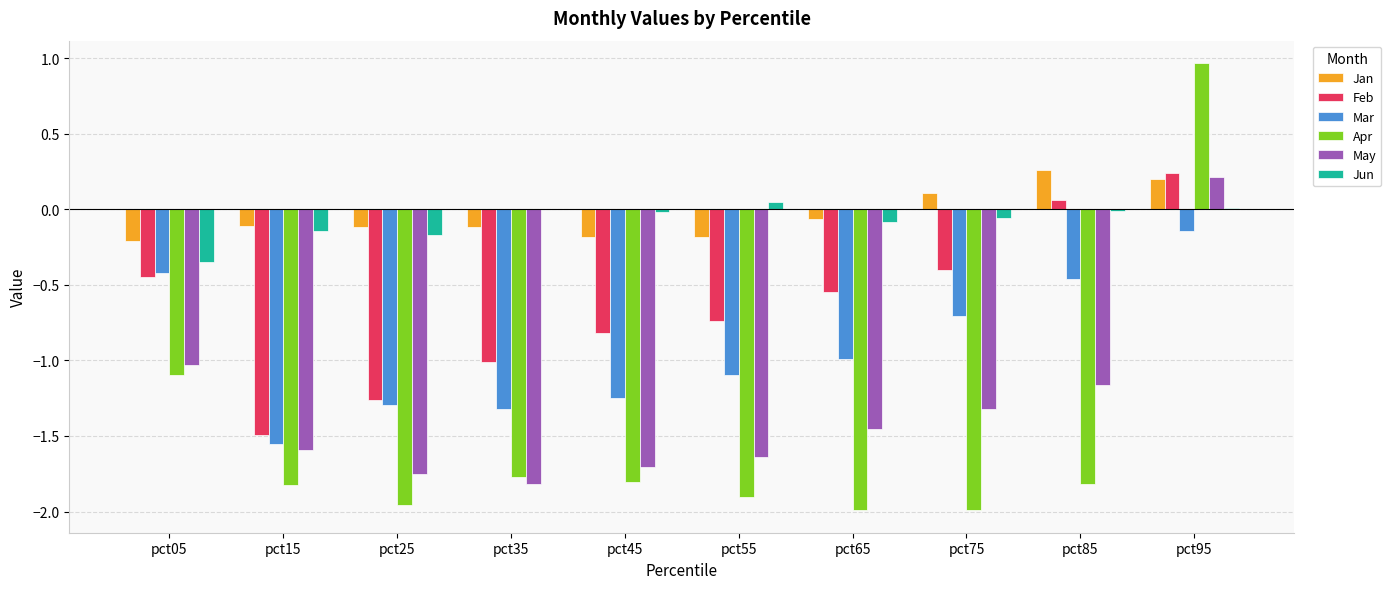

True or false: Jun has a value of -0.0 at pct45.

True